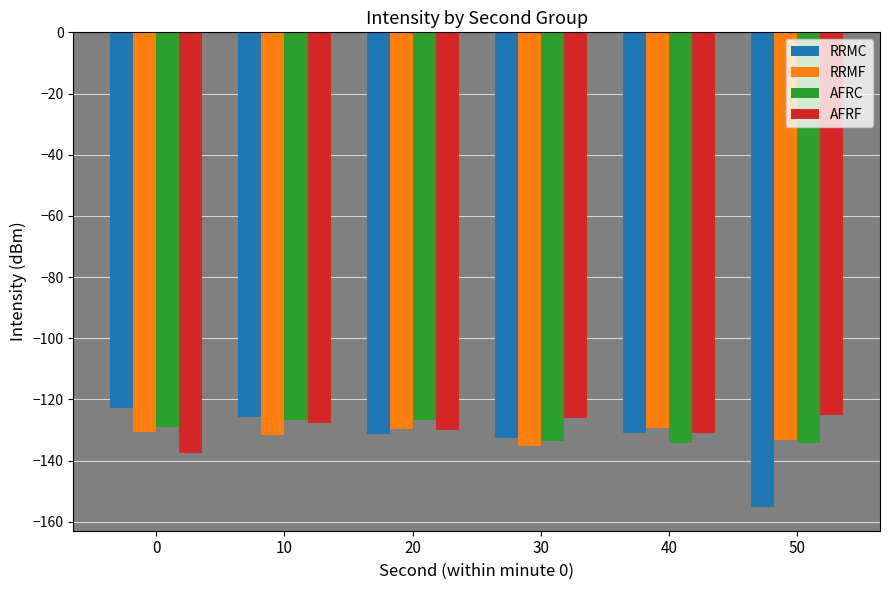

What is the value of the RRMF bar at the 1st from the left?

-130.7